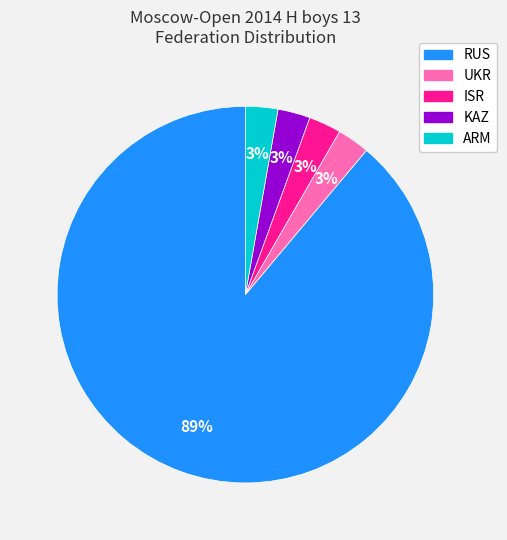

Is there a majority slice in this chart?

Yes